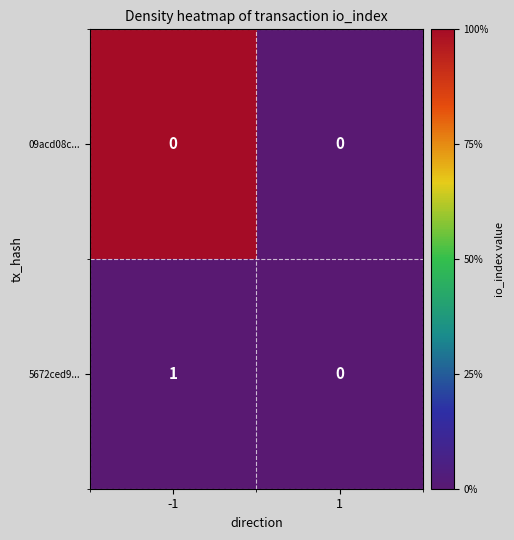

Which series has the largest range (max minus min)?

5672ced9...